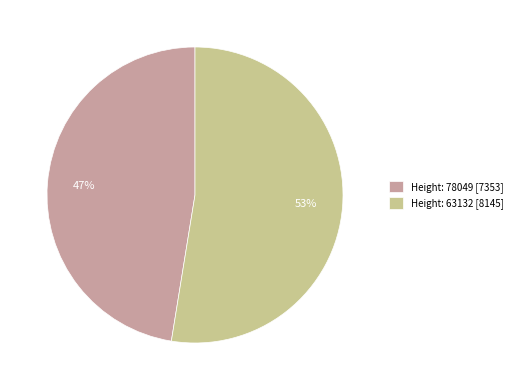

What is the smallest slice in the pie chart?

Height: 78049 [7353]